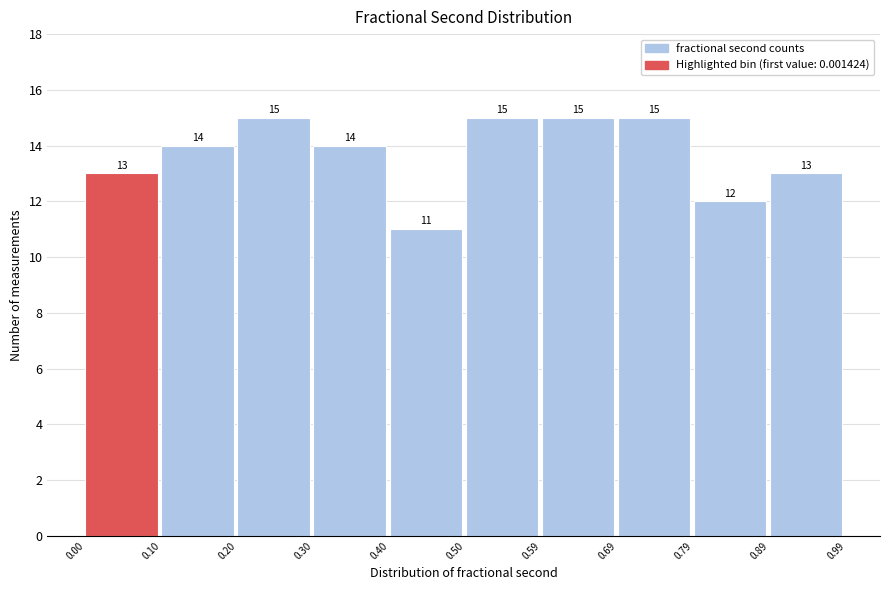

Reading left to right, transcribe this chart: for each bar, give the range it covers on the x-axis and its height.

0.00 to 0.10: 13
0.10 to 0.20: 14
0.20 to 0.30: 15
0.30 to 0.40: 14
0.40 to 0.50: 11
0.50 to 0.59: 15
0.59 to 0.69: 15
0.69 to 0.79: 15
0.79 to 0.89: 12
0.89 to 0.99: 13